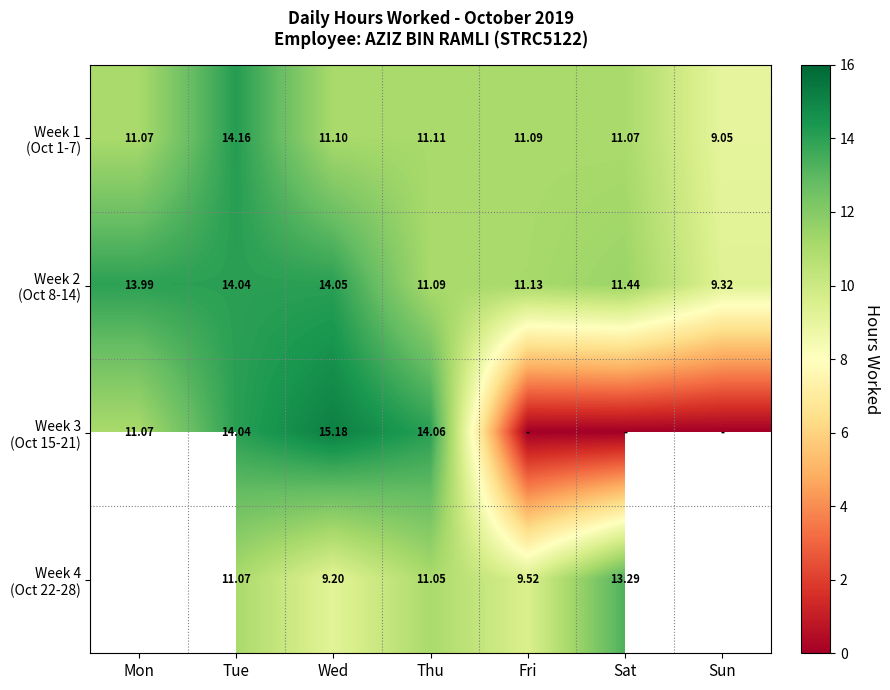

Which label corresponds to the smallest value in the chart?

Fri